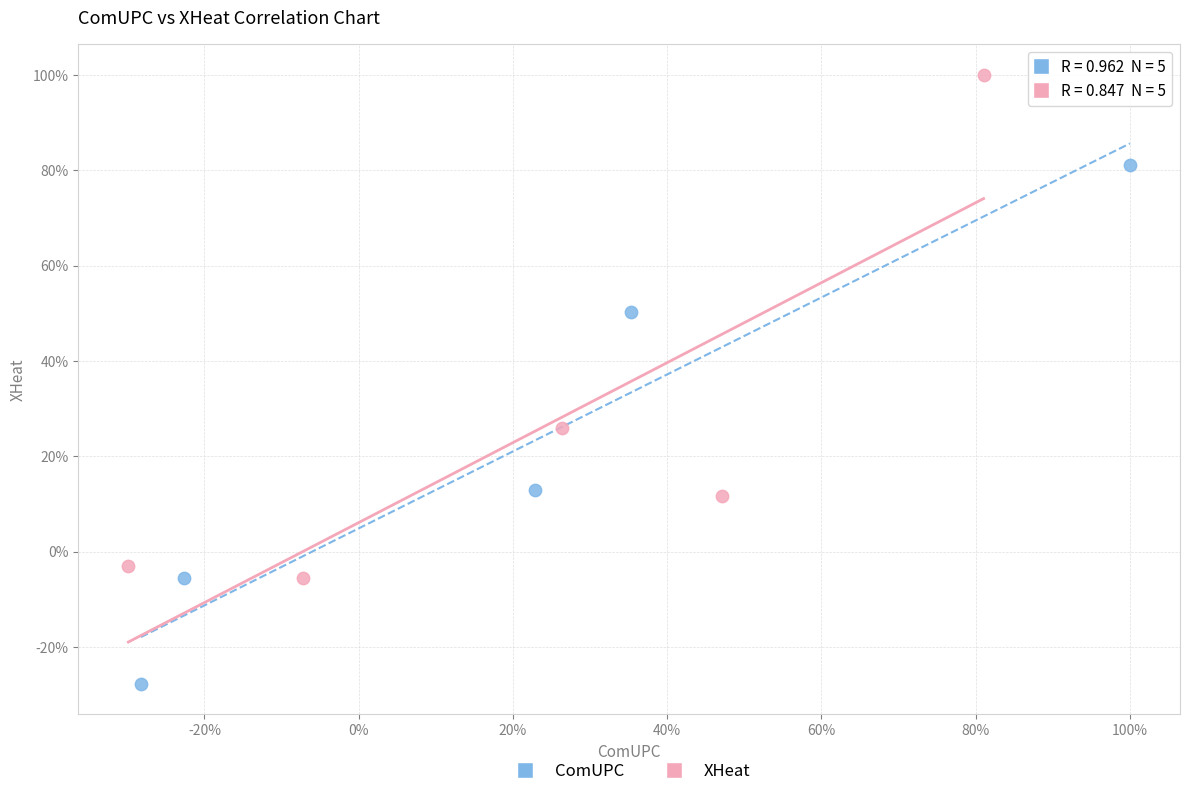

Which series contains the lowest Y value?

ComUPC